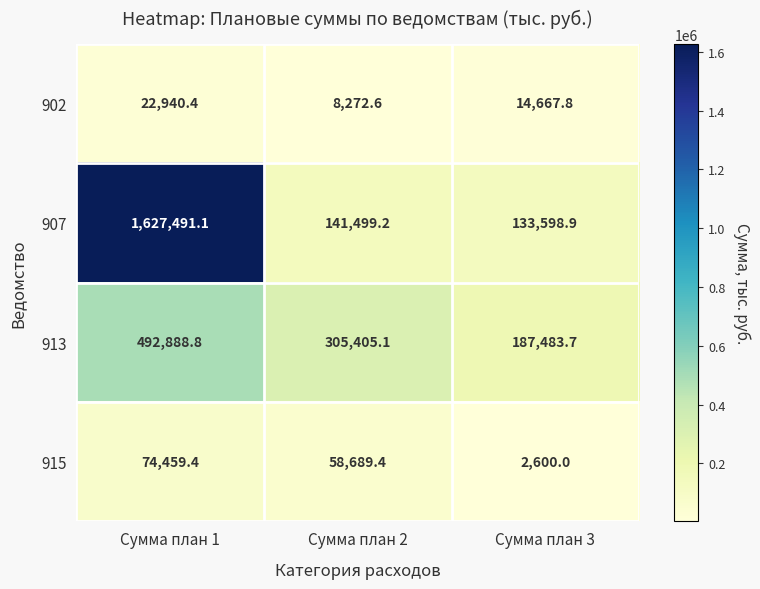

Reading left to right, what are all the values shown in this chart?

902: 22940.4	8272.6	14667.8
907: 1627491.1	141499.2	133598.9
913: 492888.8	305405.1	187483.7
915: 74459.4	58689.4	2600.0